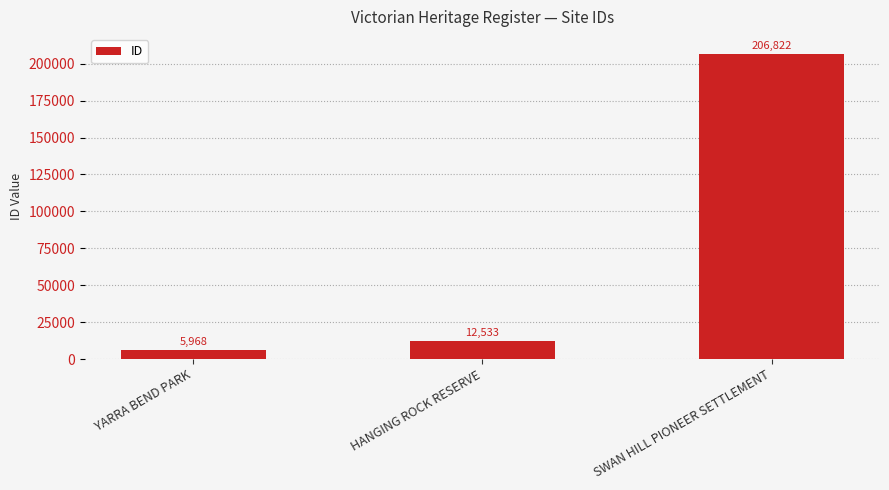

Approximately how many times larger is the value at HANGING ROCK RESERVE compared to SWAN HILL PIONEER SETTLEMENT?

0.1